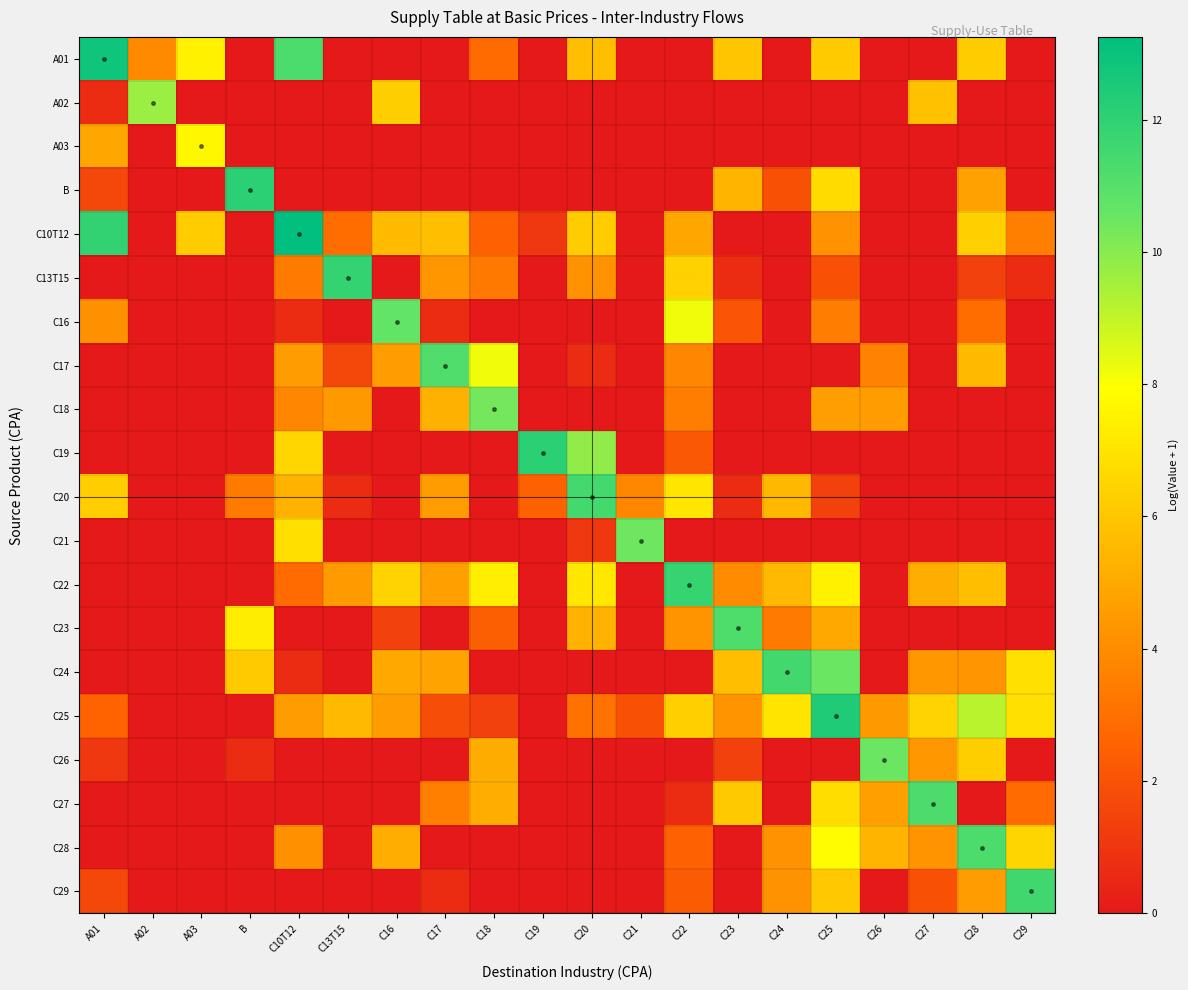

Reading left to right, extract all data points from this chart.

A01: A01=12.8	A02=3.9	A03=7.5	B=0.0	C10T12=11.3	C13T15=0.0	C16=0.0	C17=0.0	C18=2.8	C19=0.0	C20=5.7	C21=0.0	C22=0.0	C23=6.0	C24=0.0	C25=6.2	C26=0.0	C27=0.0	C28=6.2	C29=0.0
A02: A01=0.7	A02=9.7	A03=0.0	B=0.0	C10T12=0.0	C13T15=0.0	C16=6.3	C17=0.0	C18=0.0	C19=0.0	C20=0.0	C21=0.0	C22=0.0	C23=0.0	C24=0.0	C25=0.0	C26=0.0	C27=5.8	C28=0.0	C29=0.0
A03: A01=4.9	A02=0.0	A03=7.7	B=0.0	C10T12=0.0	C13T15=0.0	C16=0.0	C17=0.0	C18=0.0	C19=0.0	C20=0.0	C21=0.0	C22=0.0	C23=0.0	C24=0.0	C25=0.0	C26=0.0	C27=0.0	C28=0.0	C29=0.0
B: A01=1.6	A02=0.0	A03=0.0	B=12.1	C10T12=0.0	C13T15=0.0	C16=0.0	C17=0.0	C18=0.0	C19=0.0	C20=0.0	C21=0.0	C22=0.0	C23=5.4	C24=1.9	C25=6.7	C26=0.0	C27=0.0	C28=4.7	C29=0.0
C10T12: A01=11.9	A02=0.0	A03=6.2	B=0.0	C10T12=13.3	C13T15=2.9	C16=5.6	C17=5.8	C18=2.5	C19=1.1	C20=6.2	C21=0.0	C22=4.9	C23=0.0	C24=0.0	C25=4.2	C26=0.0	C27=0.0	C28=6.4	C29=3.6
C13T15: A01=0.0	A02=0.0	A03=0.0	B=0.0	C10T12=3.4	C13T15=11.9	C16=0.0	C17=4.3	C18=3.3	C19=0.0	C20=4.2	C21=0.0	C22=6.4	C23=0.7	C24=0.0	C25=1.9	C26=0.0	C27=0.0	C28=1.4	C29=0.7
C16: A01=4.2	A02=0.0	A03=0.0	B=0.0	C10T12=0.7	C13T15=0.0	C16=10.7	C17=0.7	C18=0.0	C19=0.0	C20=0.0	C21=0.0	C22=8.2	C23=2.1	C24=0.0	C25=3.5	C26=0.0	C27=0.0	C28=2.9	C29=0.0
C17: A01=0.0	A02=0.0	A03=0.0	B=0.0	C10T12=4.6	C13T15=1.6	C16=4.6	C17=11.1	C18=8.2	C19=0.0	C20=0.7	C21=0.0	C22=3.8	C23=0.0	C24=0.0	C25=0.0	C26=3.7	C27=0.0	C28=5.6	C29=0.0
C18: A01=0.0	A02=0.0	A03=0.0	B=0.0	C10T12=3.8	C13T15=4.4	C16=0.0	C17=5.3	C18=10.3	C19=0.0	C20=0.0	C21=0.0	C22=3.5	C23=0.0	C24=0.0	C25=4.6	C26=4.6	C27=0.0	C28=0.0	C29=0.0
C19: A01=0.0	A02=0.0	A03=0.0	B=0.0	C10T12=6.5	C13T15=0.0	C16=0.0	C17=0.0	C18=0.0	C19=12.1	C20=9.9	C21=0.0	C22=2.2	C23=0.0	C24=0.0	C25=0.0	C26=0.0	C27=0.0	C28=0.0	C29=0.0
C20: A01=6.2	A02=0.0	A03=0.0	B=3.4	C10T12=5.3	C13T15=0.7	C16=0.0	C17=4.6	C18=0.0	C19=2.5	C20=11.4	C21=3.8	C22=7.1	C23=0.7	C24=5.5	C25=1.4	C26=0.0	C27=0.0	C28=0.0	C29=0.0
C21: A01=0.0	A02=0.0	A03=0.0	B=0.0	C10T12=6.8	C13T15=0.0	C16=0.0	C17=0.0	C18=0.0	C19=0.0	C20=1.1	C21=10.5	C22=0.0	C23=0.0	C24=0.0	C25=0.0	C26=0.0	C27=0.0	C28=0.0	C29=0.0
C22: A01=0.0	A02=0.0	A03=0.0	B=0.0	C10T12=2.8	C13T15=4.5	C16=6.4	C17=4.7	C18=7.4	C19=0.0	C20=7.1	C21=0.0	C22=11.8	C23=4.0	C24=5.5	C25=7.5	C26=0.0	C27=5.2	C28=5.7	C29=0.0
C23: A01=0.0	A02=0.0	A03=0.0	B=7.3	C10T12=0.0	C13T15=0.0	C16=1.4	C17=0.0	C18=2.4	C19=0.0	C20=5.3	C21=0.0	C22=4.2	C23=11.2	C24=3.4	C25=5.0	C26=0.0	C27=0.0	C28=0.0	C29=0.0
C24: A01=0.0	A02=0.0	A03=0.0	B=6.2	C10T12=0.7	C13T15=0.0	C16=5.0	C17=4.8	C18=0.0	C19=0.0	C20=0.0	C21=0.0	C22=0.0	C23=5.8	C24=11.5	C25=10.5	C26=0.0	C27=4.4	C28=4.3	C29=6.9
C25: A01=2.6	A02=0.0	A03=0.0	B=0.0	C10T12=4.6	C13T15=5.6	C16=4.6	C17=1.8	C18=1.4	C19=0.0	C20=3.1	C21=1.9	C22=6.3	C23=4.2	C24=7.0	C25=12.4	C26=4.4	C27=6.4	C28=9.1	C29=6.9
C26: A01=1.1	A02=0.0	A03=0.0	B=0.7	C10T12=0.0	C13T15=0.0	C16=0.0	C17=0.0	C18=5.1	C19=0.0	C20=0.0	C21=0.0	C22=0.0	C23=1.4	C24=0.0	C25=0.0	C26=10.5	C27=4.4	C28=6.3	C29=0.0
C27: A01=0.0	A02=0.0	A03=0.0	B=0.0	C10T12=0.0	C13T15=0.0	C16=0.0	C17=3.6	C18=5.2	C19=0.0	C20=0.0	C21=0.0	C22=0.7	C23=6.1	C24=0.0	C25=6.8	C26=4.7	C27=11.2	C28=0.0	C29=2.8
C28: A01=0.0	A02=0.0	A03=0.0	B=0.0	C10T12=4.2	C13T15=0.0	C16=5.1	C17=0.0	C18=0.0	C19=0.0	C20=0.0	C21=0.0	C22=2.5	C23=0.0	C24=4.2	C25=7.8	C26=5.4	C27=4.2	C28=11.3	C29=6.5
C29: A01=1.6	A02=0.0	A03=0.0	B=0.0	C10T12=0.0	C13T15=0.0	C16=0.0	C17=0.7	C18=0.0	C19=0.0	C20=0.0	C21=0.0	C22=2.3	C23=0.0	C24=4.2	C25=6.1	C26=0.0	C27=1.9	C28=4.6	C29=11.6